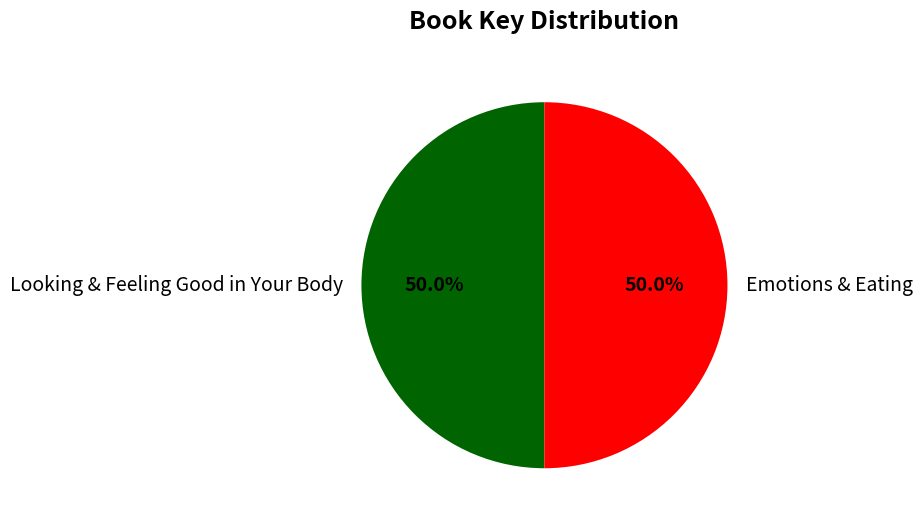

What is the ratio of the value at Looking & Feeling Good in Your Body to the value at Emotions & Eating?

1.0